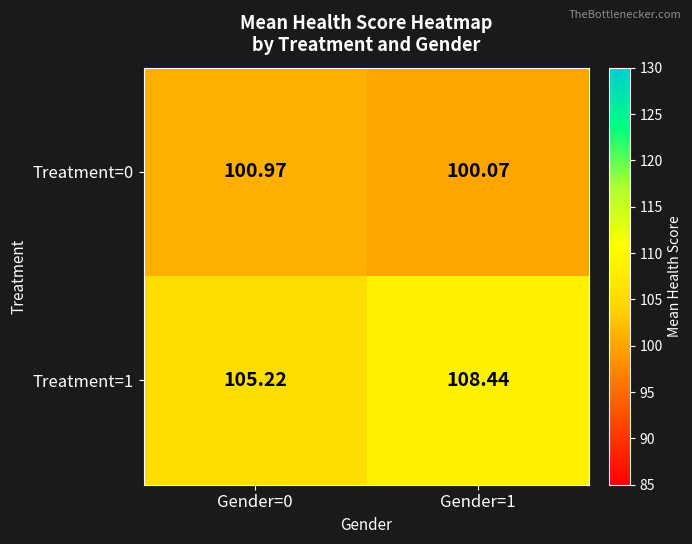

Which series has the largest total across all categories?

Treatment=1